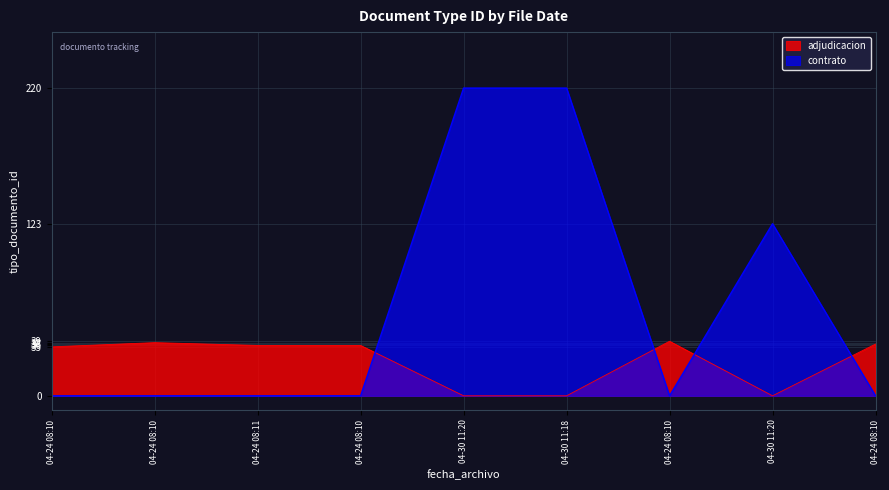

Rank the series by their maximum value, from highest to lowest.

contrato, adjudicacion